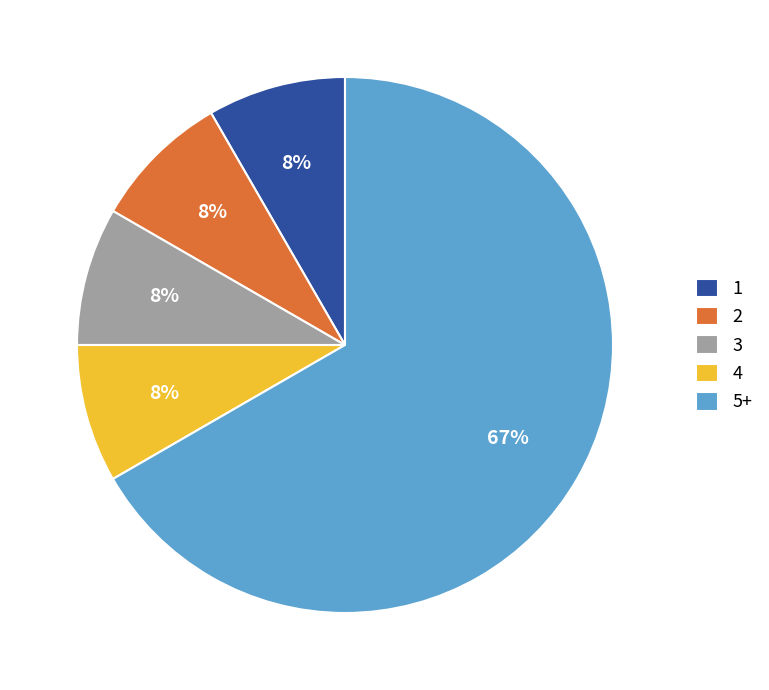

What is the largest slice in the pie chart?

5+